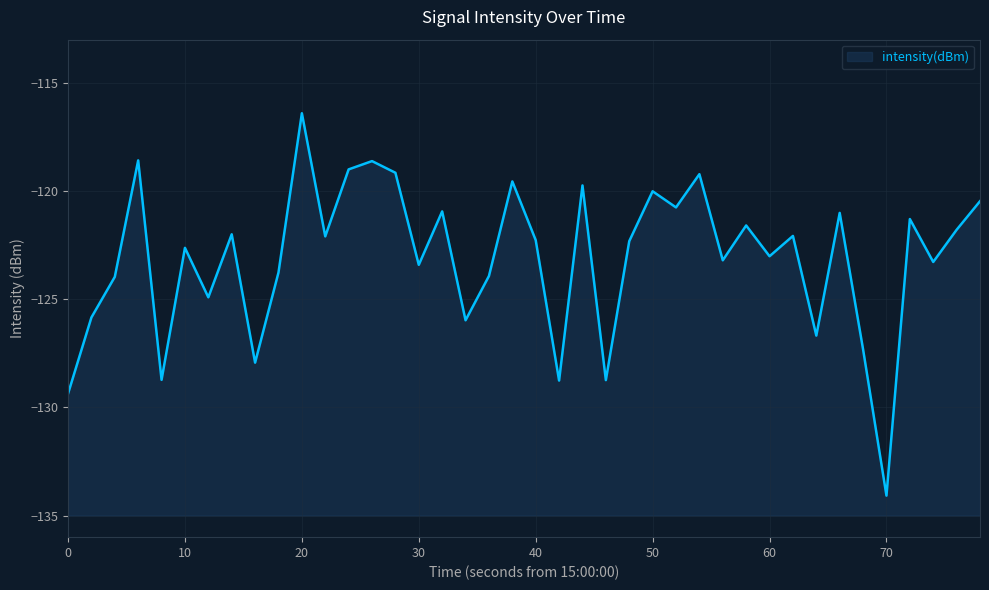

What is the smallest value displayed?

-134.1